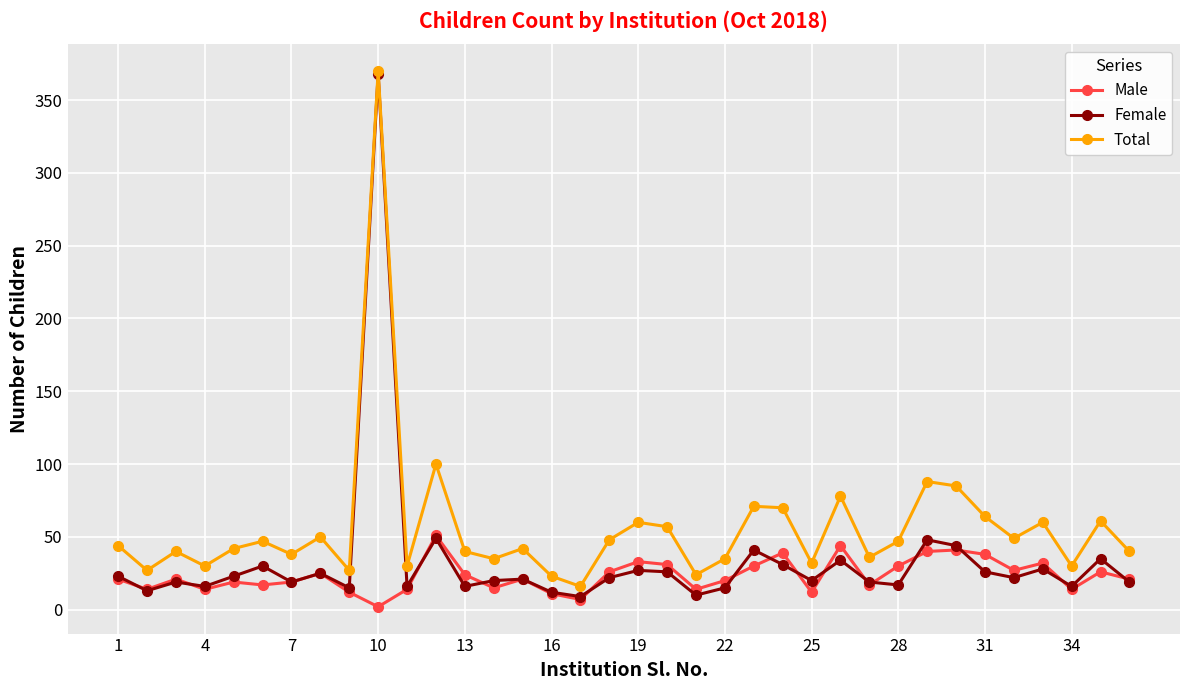

True or false: Total has more than 1 interior local peaks.

True